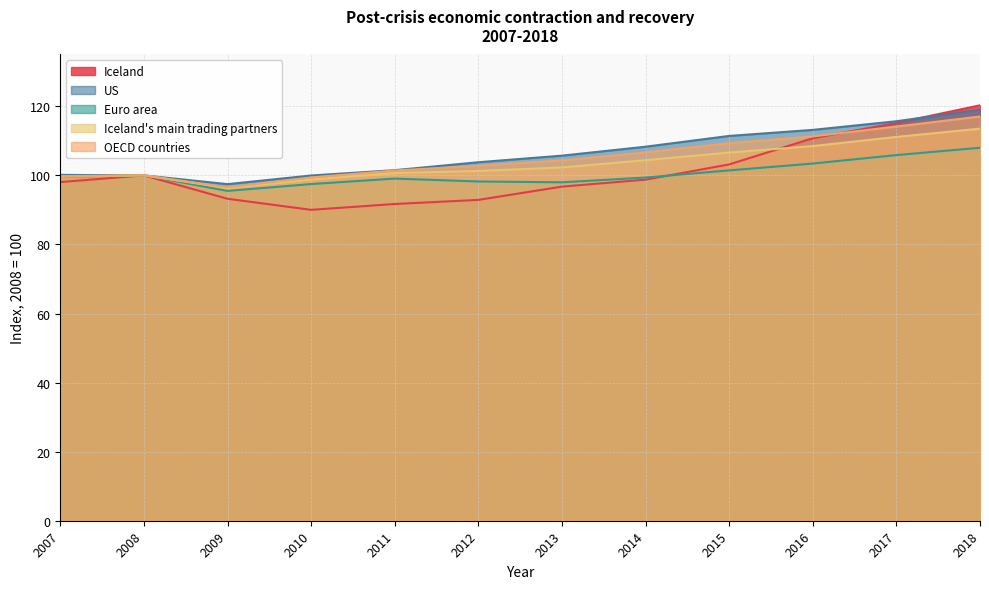

Where is Iceland's main trading partners nearest to the value 104?

2014